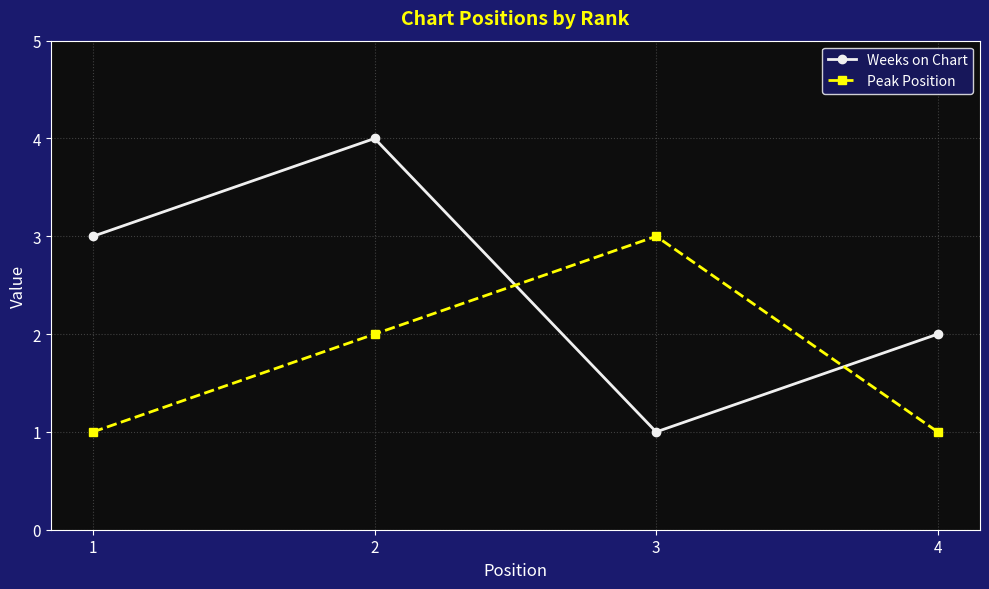

True or false: Peak Position and Weeks on Chart intersect in this chart.

True